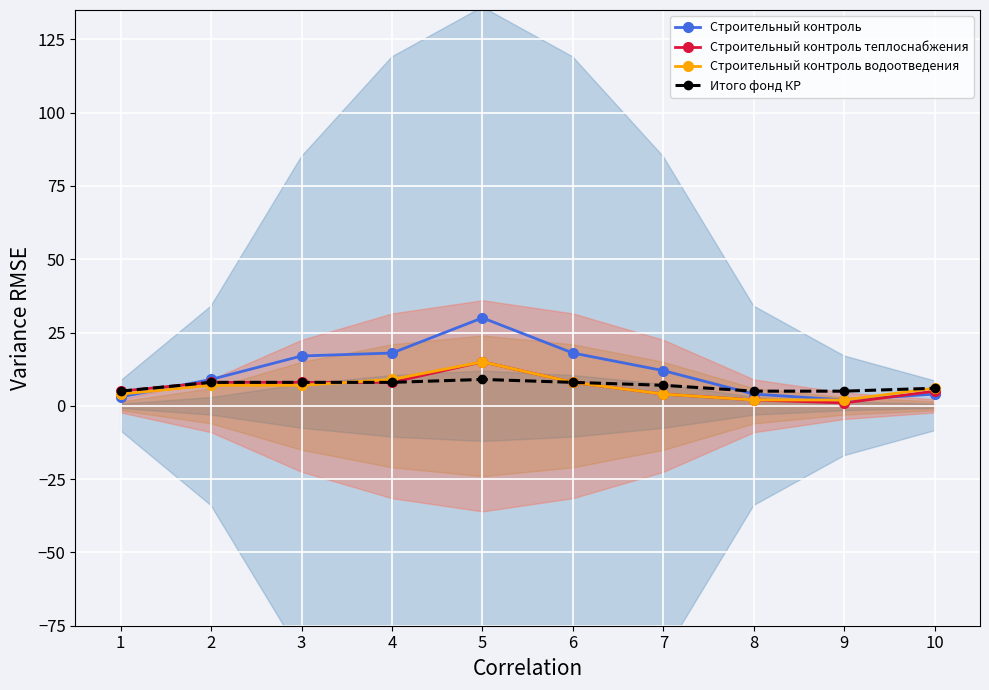

At which category does Строительный контроль reach its first local valley?

9